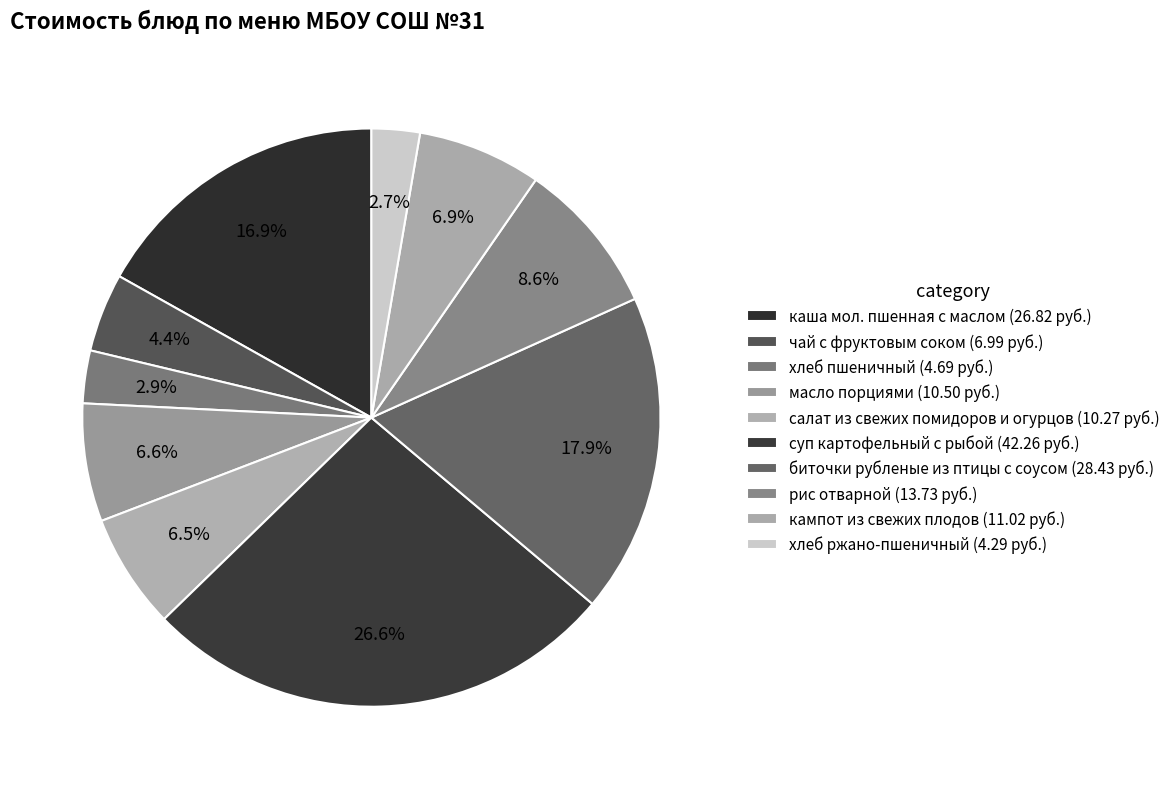

What is the ratio of the value at хлеб пшеничный to the value at чай с фруктовым соком?

0.7